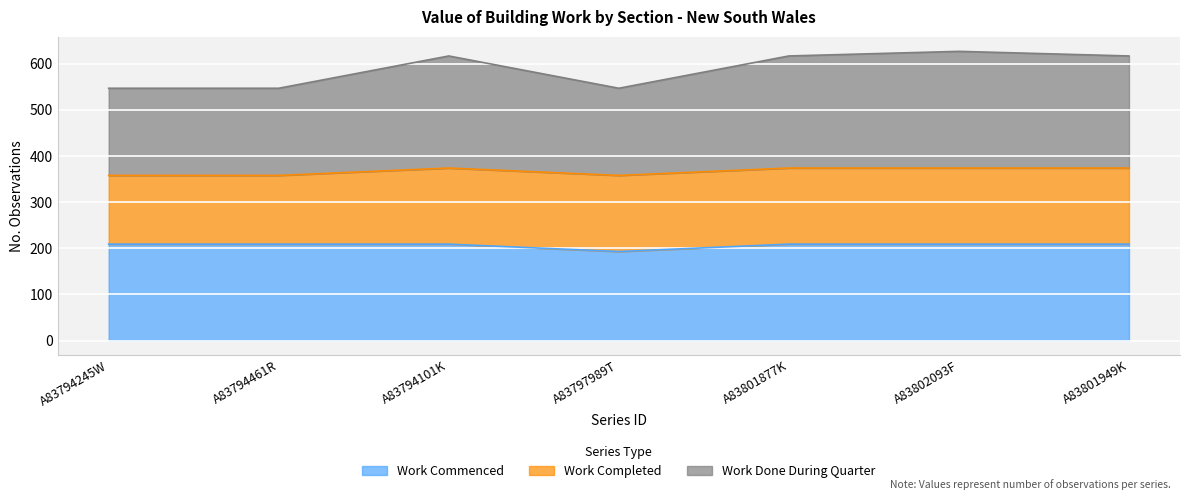

True or false: Work Commenced and Work Done During Quarter intersect in this chart.

False